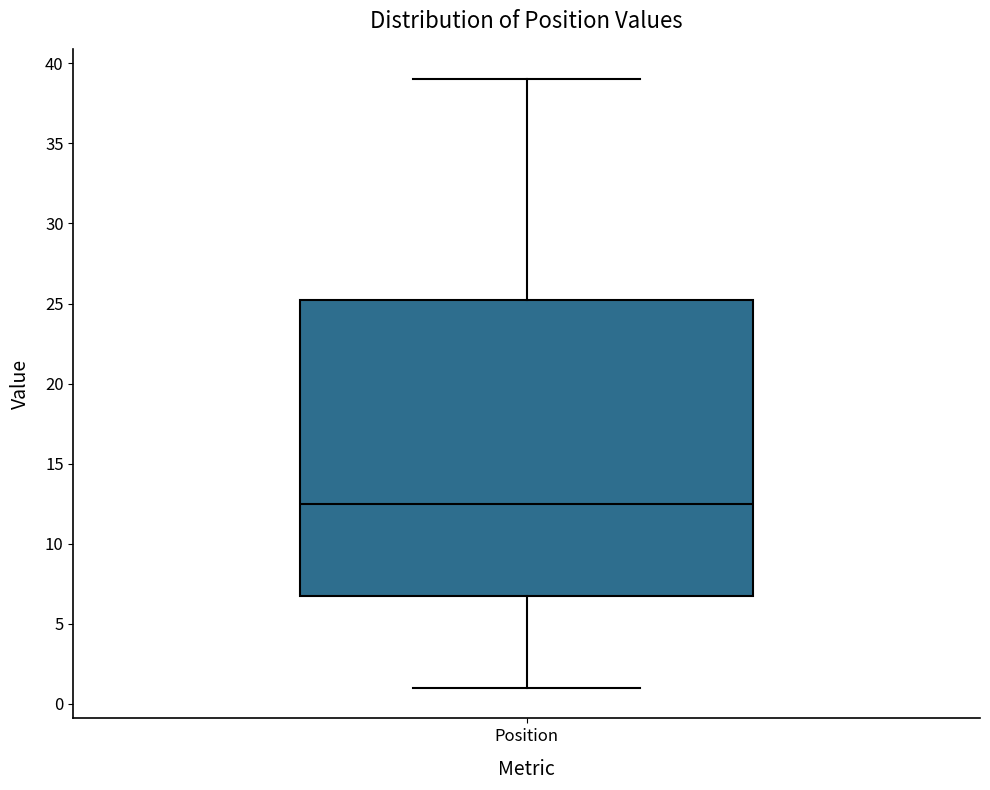

Where does the median line of the box for Position sit on the y-axis? The values are not printed on the chart, so give them approximately, as read against the axis.

12.5